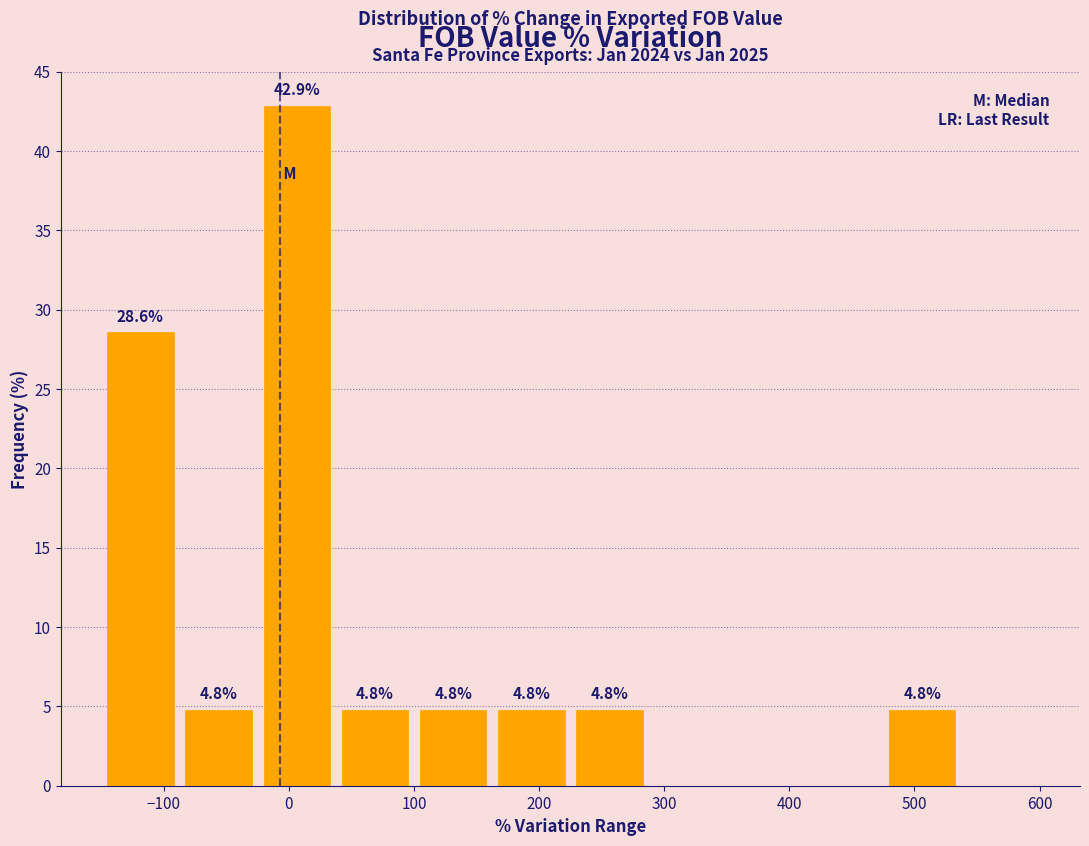

Which range on the x-axis has the tallest bar?

-20 to 40